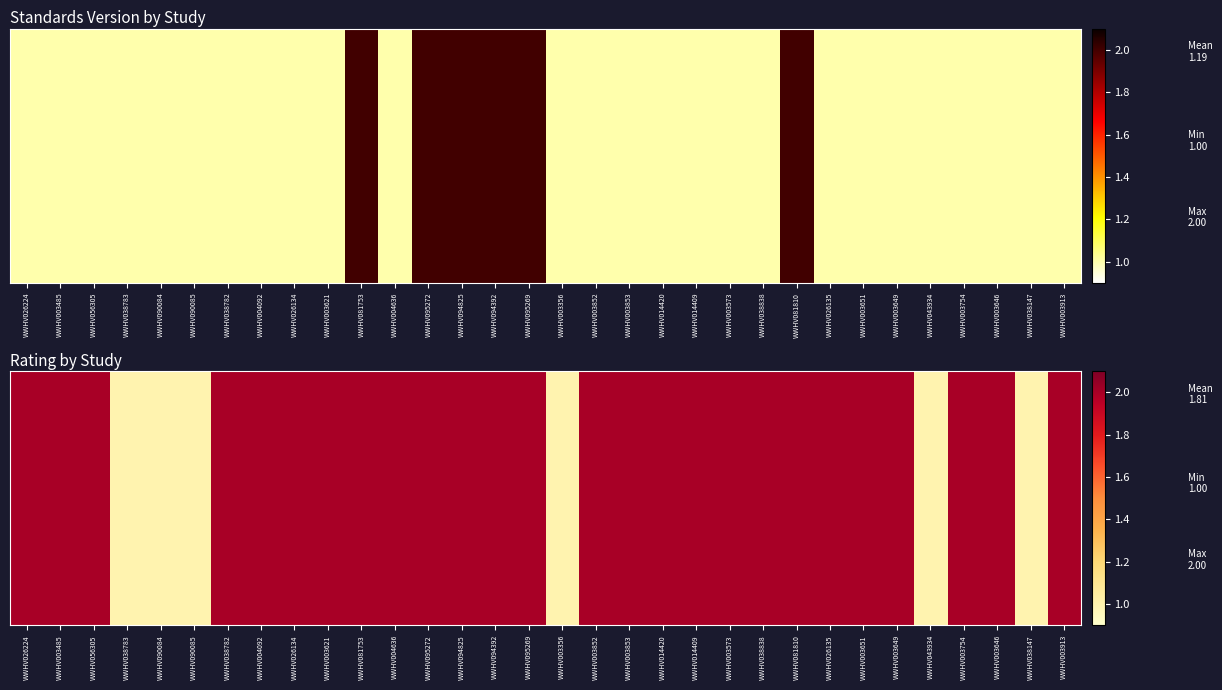

List the labels in order of value, largest first.

WWHV026224, WWHV003485, WWHV056305, WWHV038782, WWHV004092, WWHV026134, WWHV003621, WWHV081753, WWHV004636, WWHV095272, WWHV094825, WWHV094392, WWHV095269, WWHV003852, WWHV003853, WWHV014420, WWHV014409, WWHV003573, WWHV038838, WWHV081810, WWHV026135, WWHV003651, WWHV003649, WWHV003754, WWHV003646, WWHV003913, WWHV038783, WWHV090084, WWHV090085, WWHV003356, WWHV043934, WWHV038147